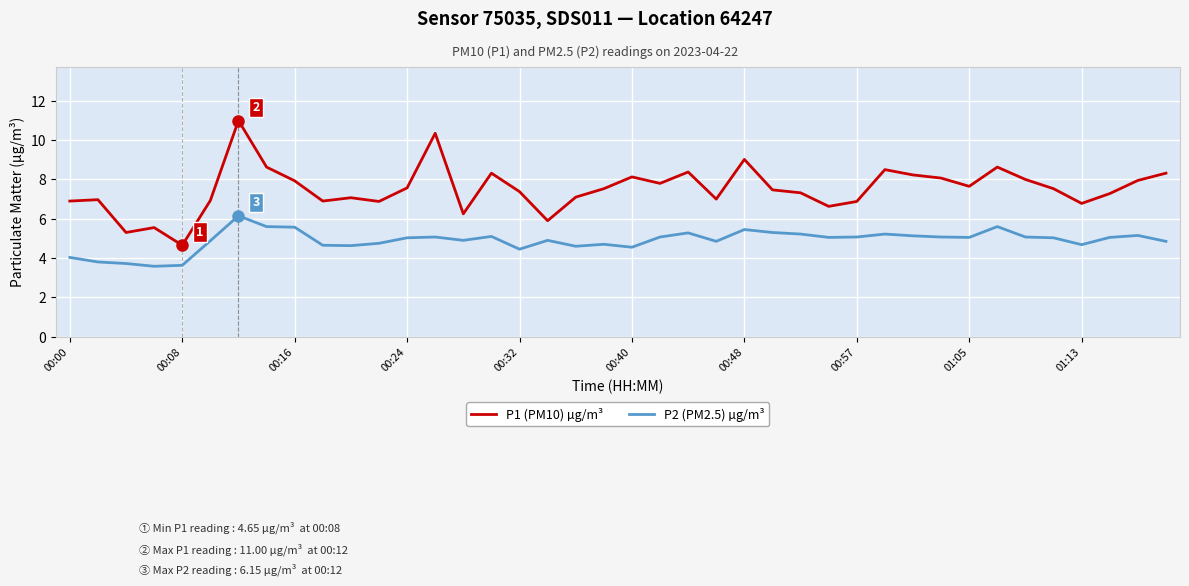

Rank the series by their maximum value, from lowest to highest.

P2 (PM2.5) µg/m³, P1 (PM10) µg/m³